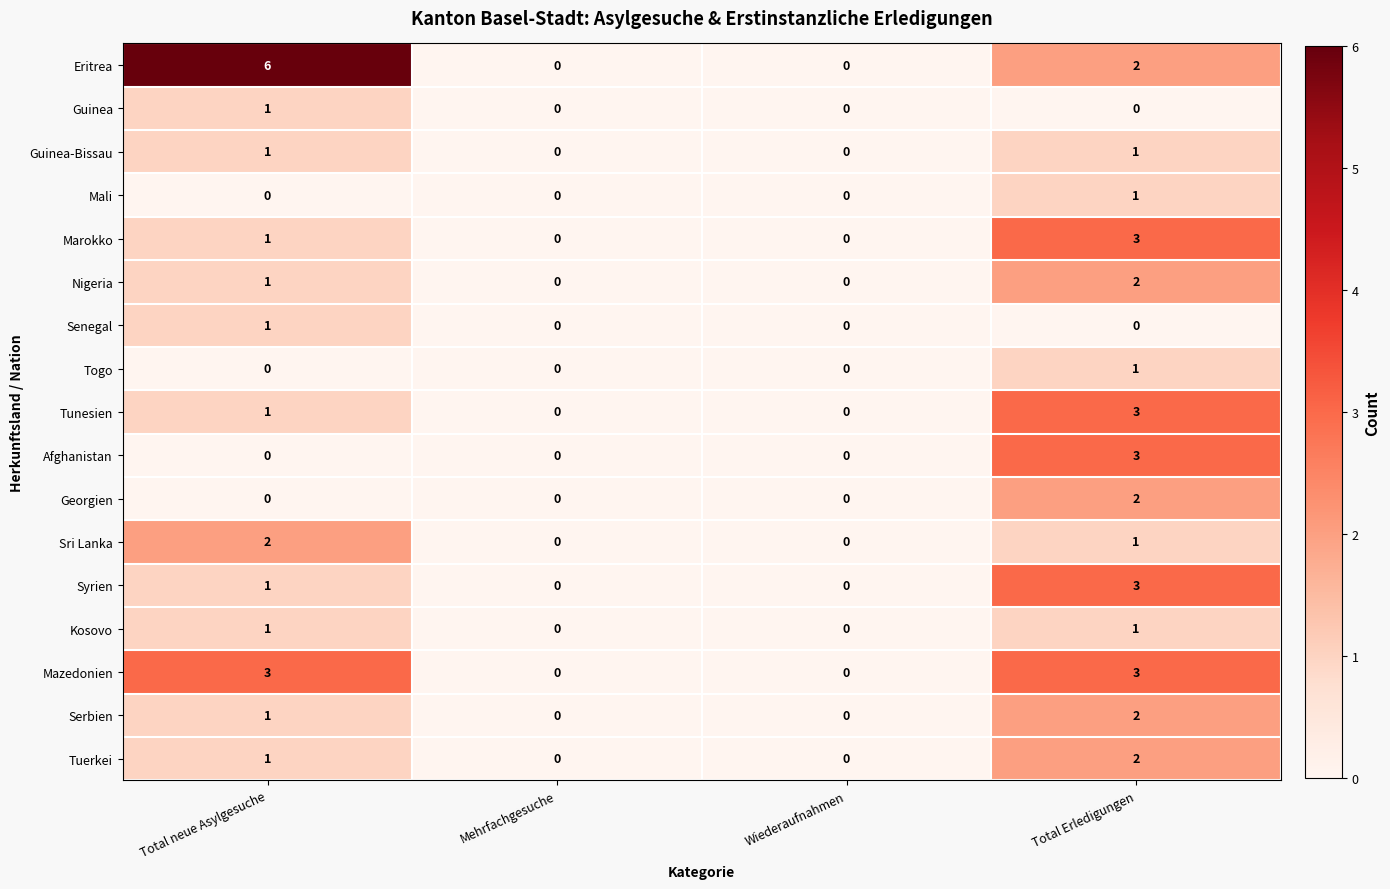

What is the maximum value shown in the chart?

6